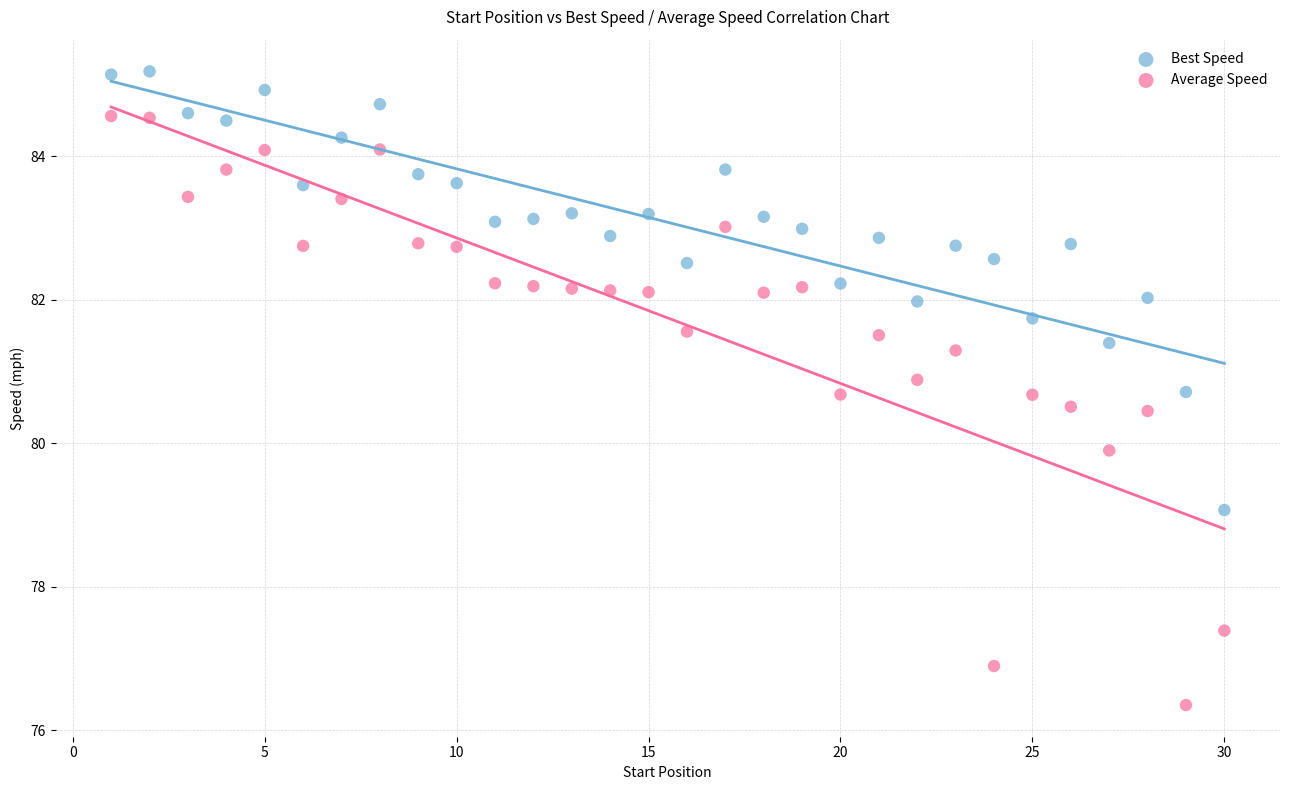

In the Average Speed series, what Y value is closest to 80?

79.9